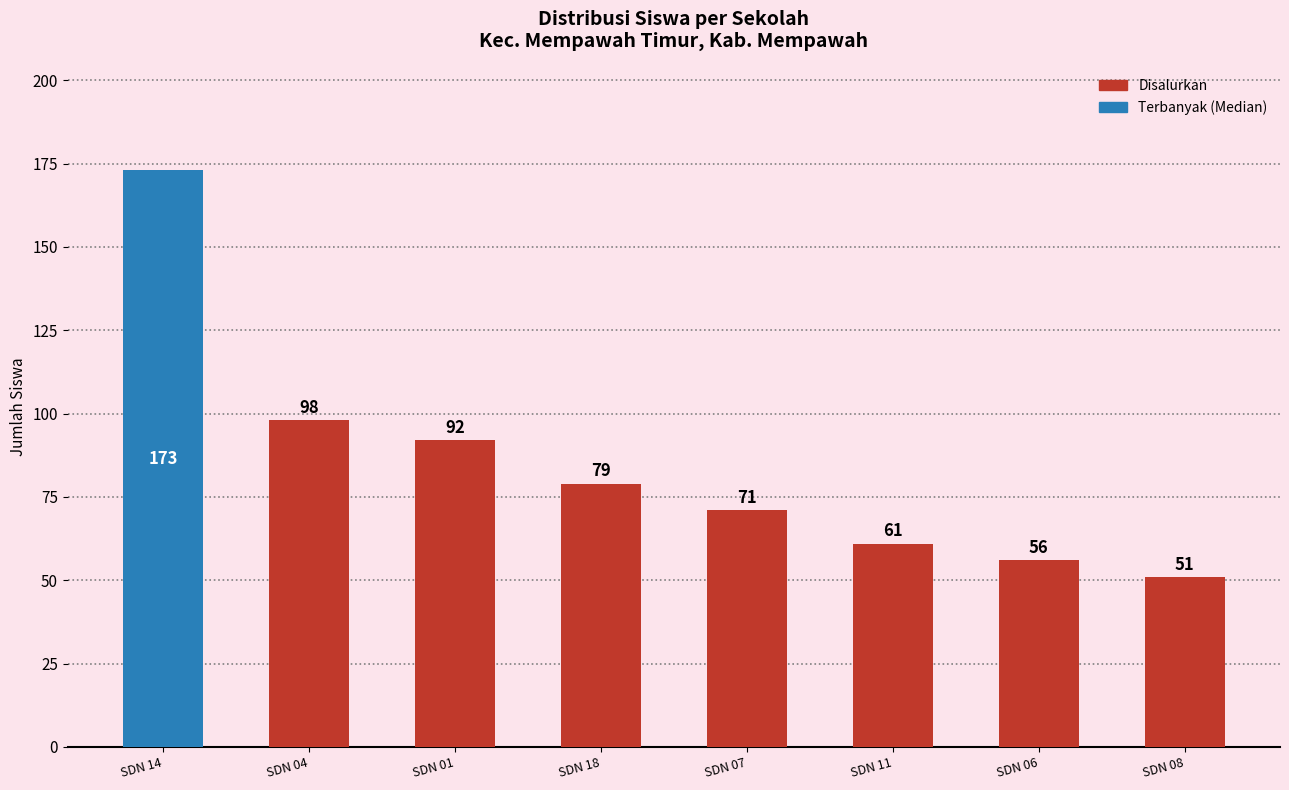

True or false: the data shows 51 at SDN 08.

True